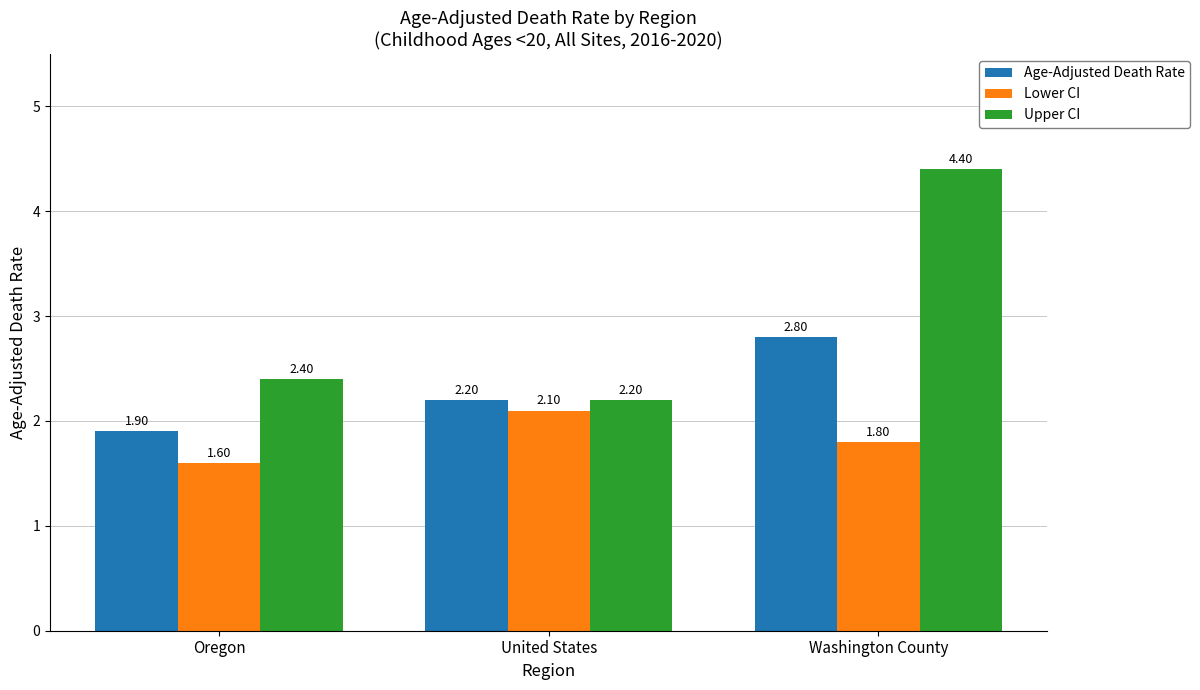

List the labels in order of Upper CI value, largest first.

Washington County, Oregon, United States